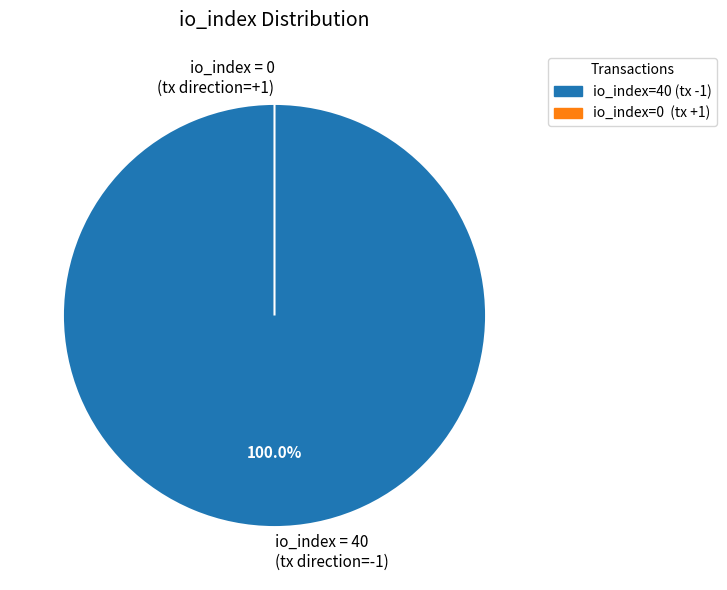

Rank the categories by value from lowest to highest.

tx +1 (io_index=0), tx -1 (io_index=40)